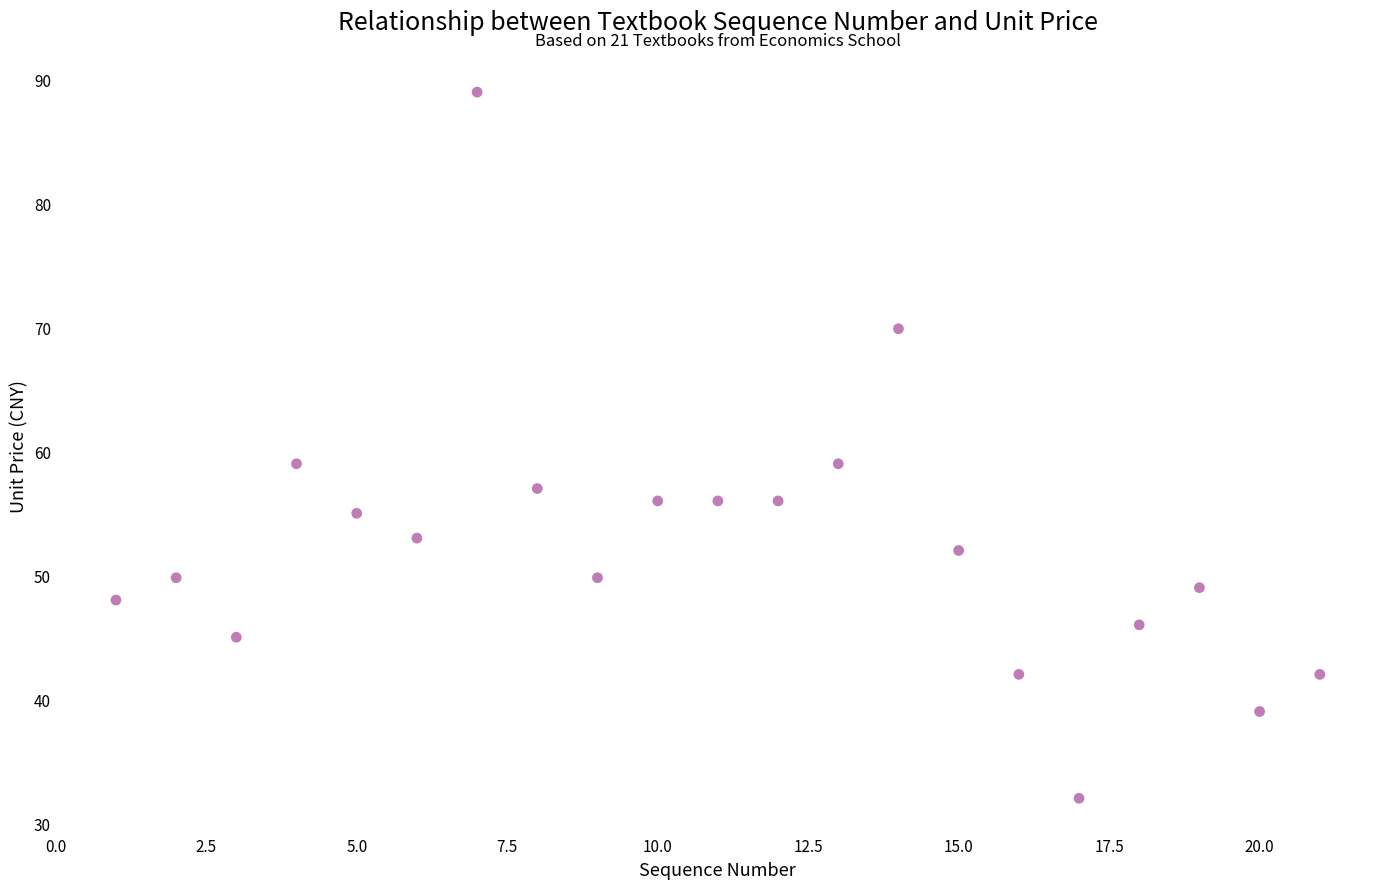

What is the range of Y values (max minus min)?

57.0